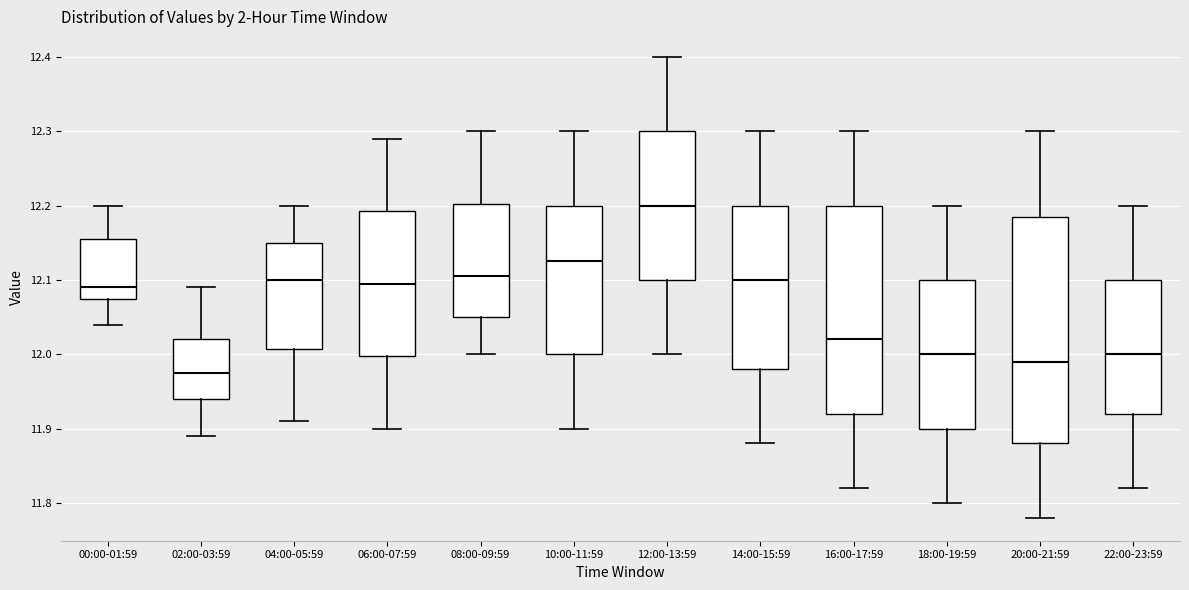

Where is the lower edge of the box for 08:00-09:59 on the y-axis? The values are not printed on the chart, so give them approximately, as read against the axis.

12.05